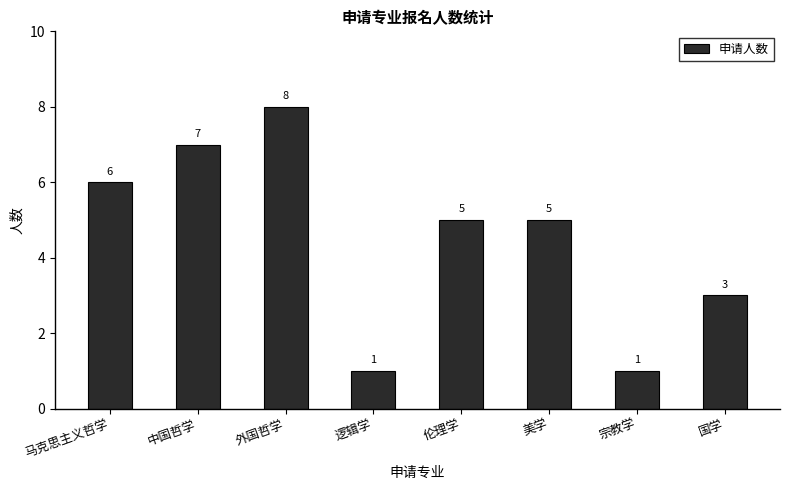

Approximately how many times larger is the value at 逻辑学 compared to 马克思主义哲学?

0.2